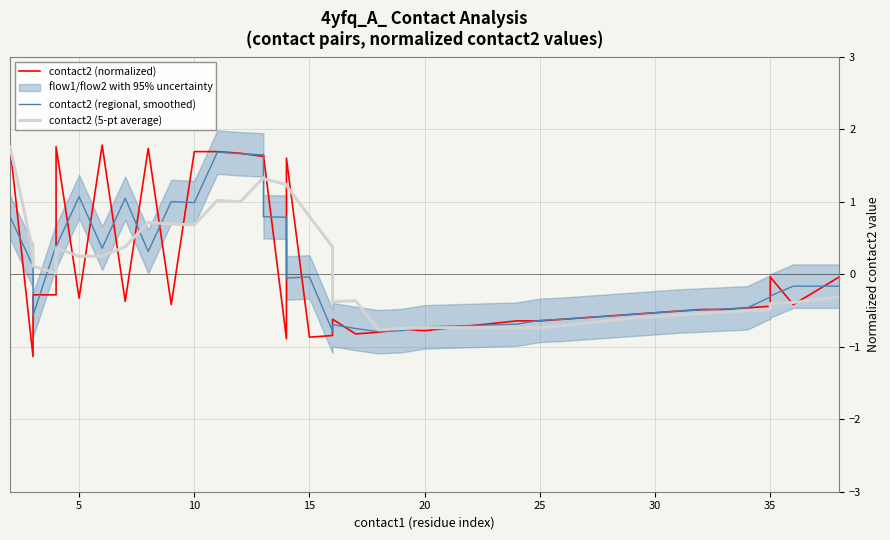

True or false: contact2 (normalized) has more than 1 interior local peaks.

True